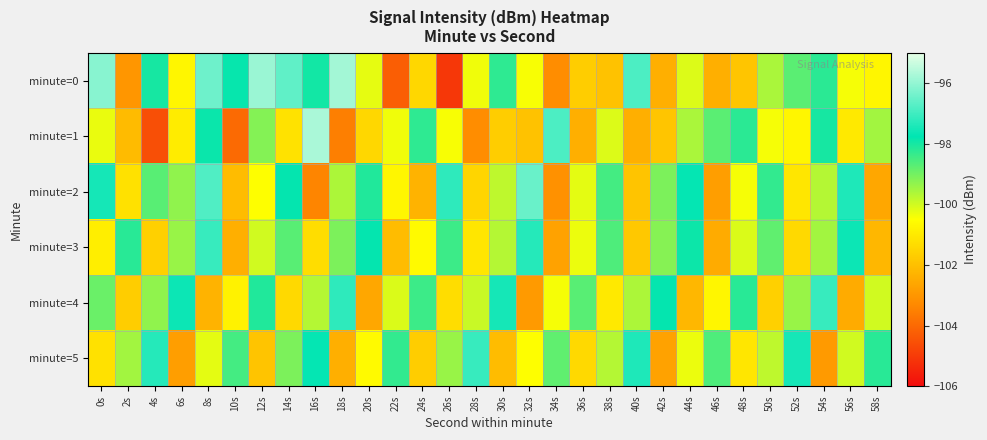

What is the total value across all series at 0s?

-594.9